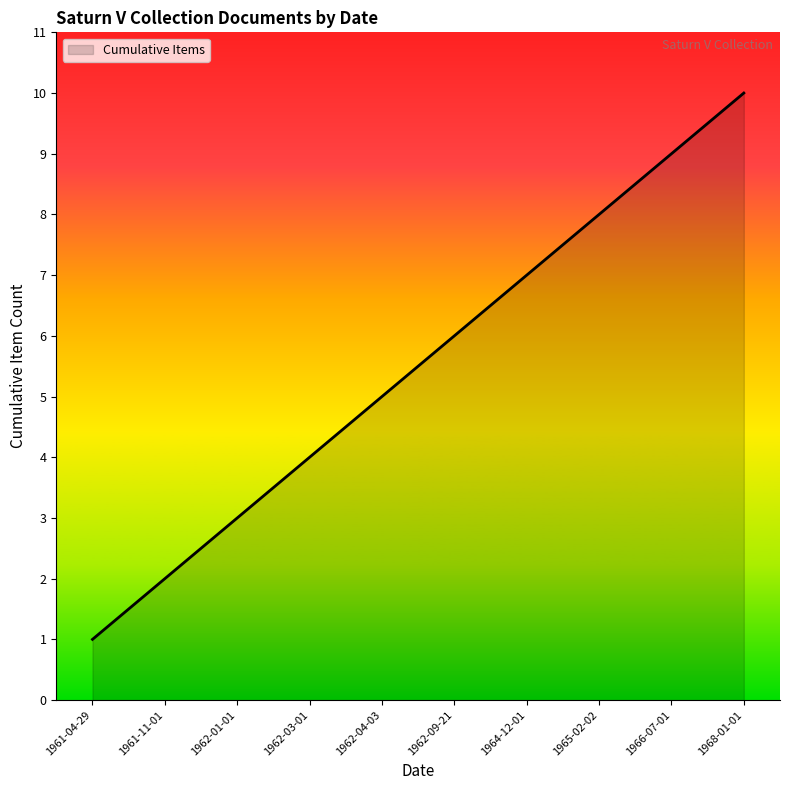

How many distinct data groups are displayed?

1